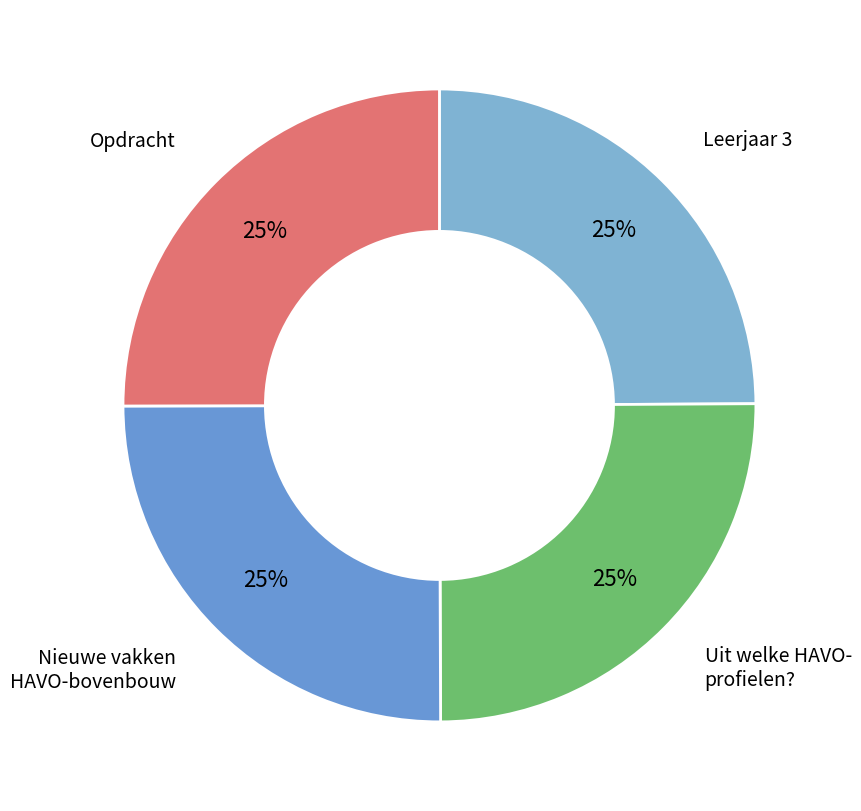

Approximately how many times larger is the value at Leerjaar 3 compared to Uit welke HAVO- profielen??

1.0